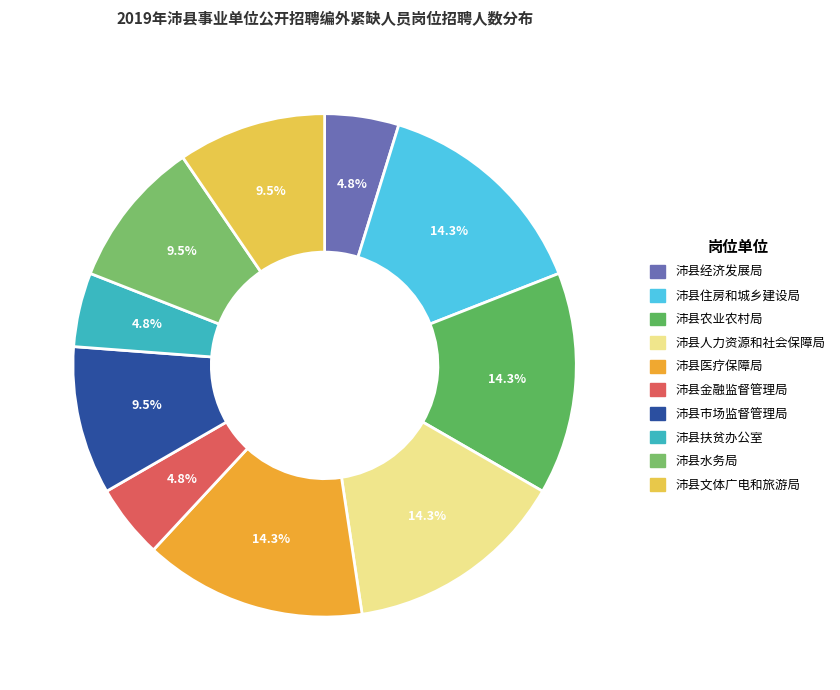

Count the number of slices in the pie.

10